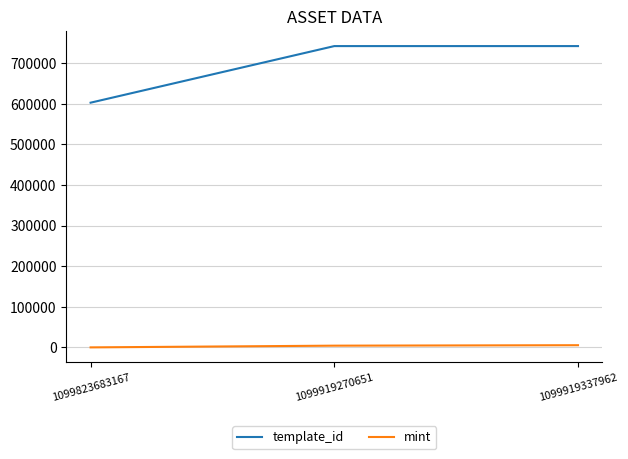

Is it true that template_id equals 742308 at 1099919270651?

True